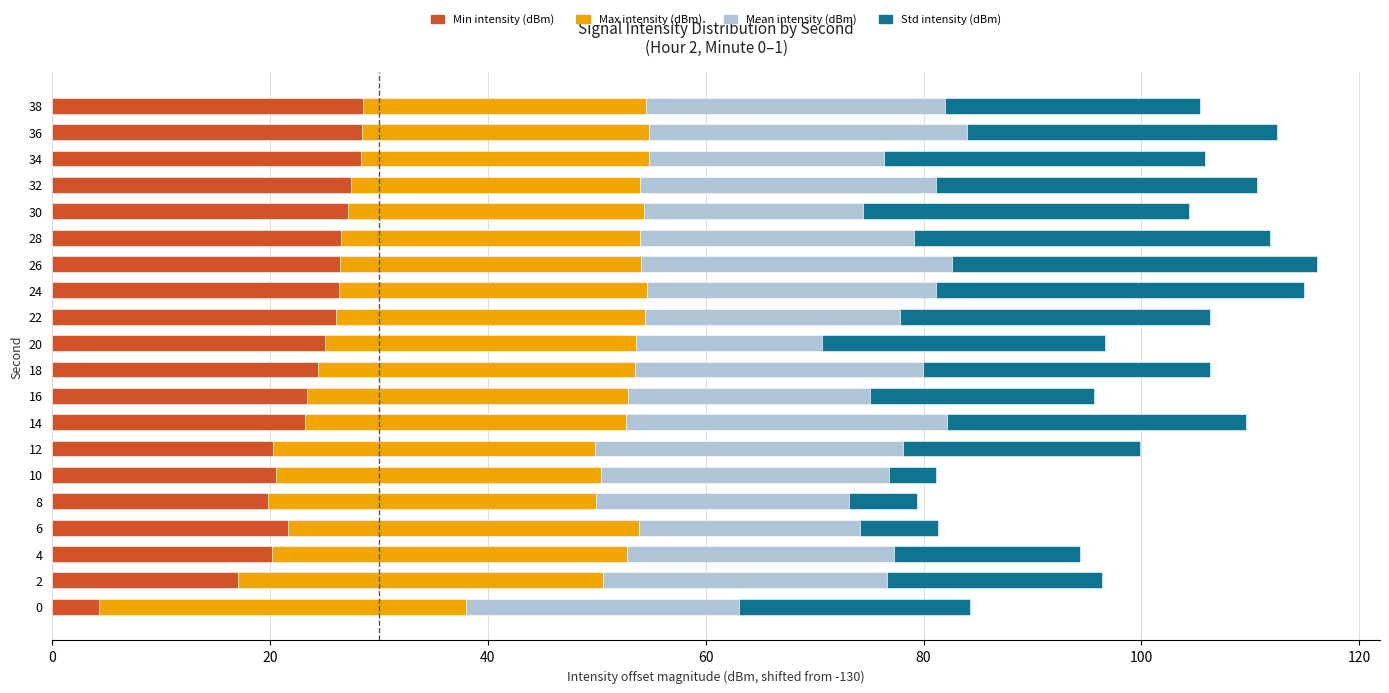

What is the total value across all series at 22?

106.3